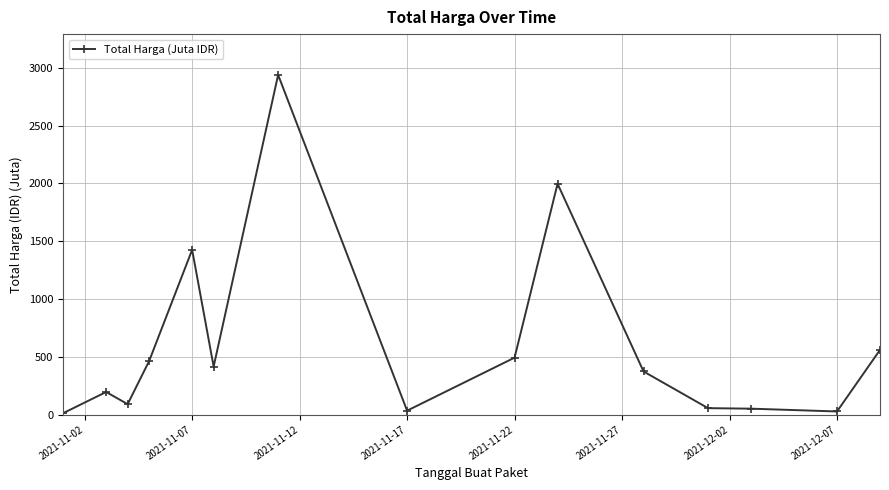

What is the difference between the second highest and second lowest values?

1969.9